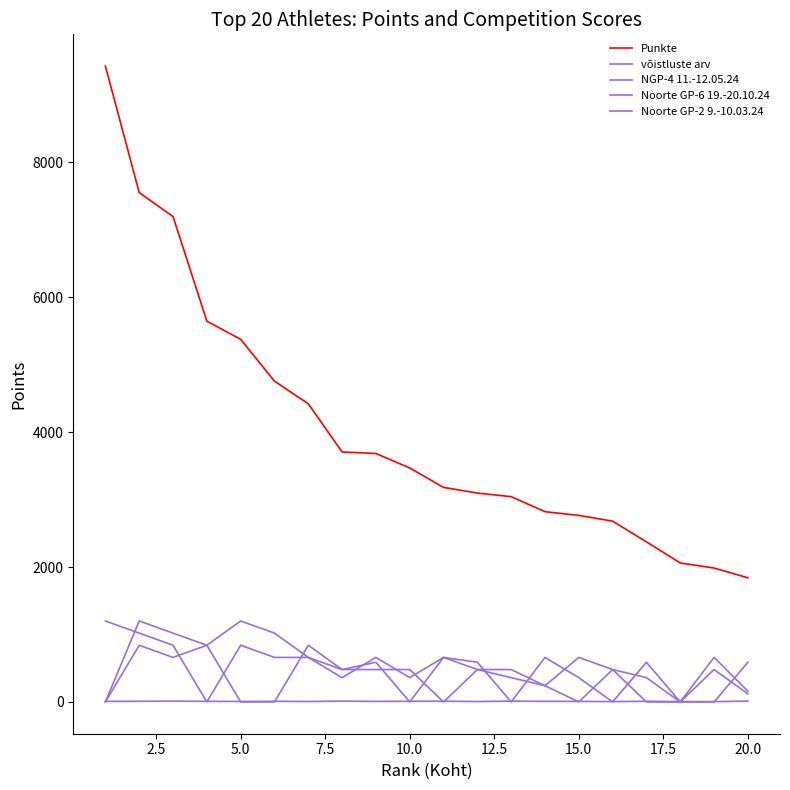

Reading left to right, list all the values displayed in this chart.

Punkte: 9425	7550	7195	5645	5375	4755	4420	3705	3683	3468	3180	3096	3043	2820	2765	2680	2373	2060	1985	1840
võistluste arv: 8	10	12	9	7	9	7	12	8	10	11	6	12	9	8	5	10	5	5	12
NGP-4 11.-12.05.24: 0	840	660	840	1200	1020	660	480	480	480	0	480	360	240	660	480	360	0	660	160
Noorte GP-6 19.-20.10.24: 0	1200	1020	840	0	0	840	480	588	0	660	588	0	660	360	0	588	0	0	588
Noorte GP-2 9.-10.03.24: 1200	1020	840	0	840	660	660	360	660	360	660	480	480	240	0	480	0	0	480	120